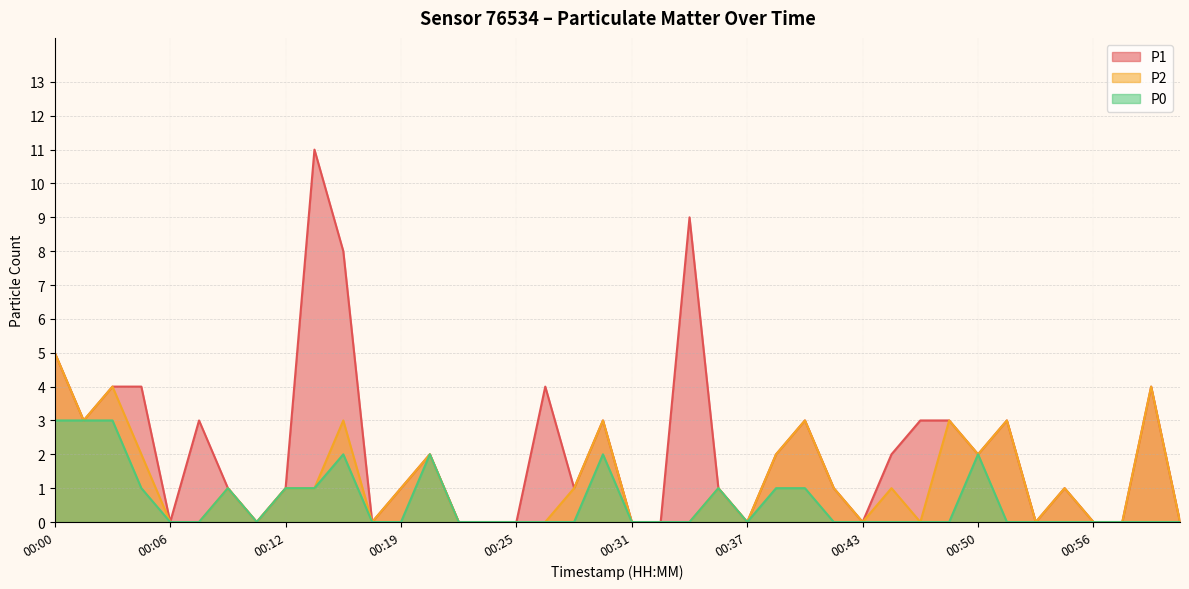

At which label does P1 reach its minimum?

00:06